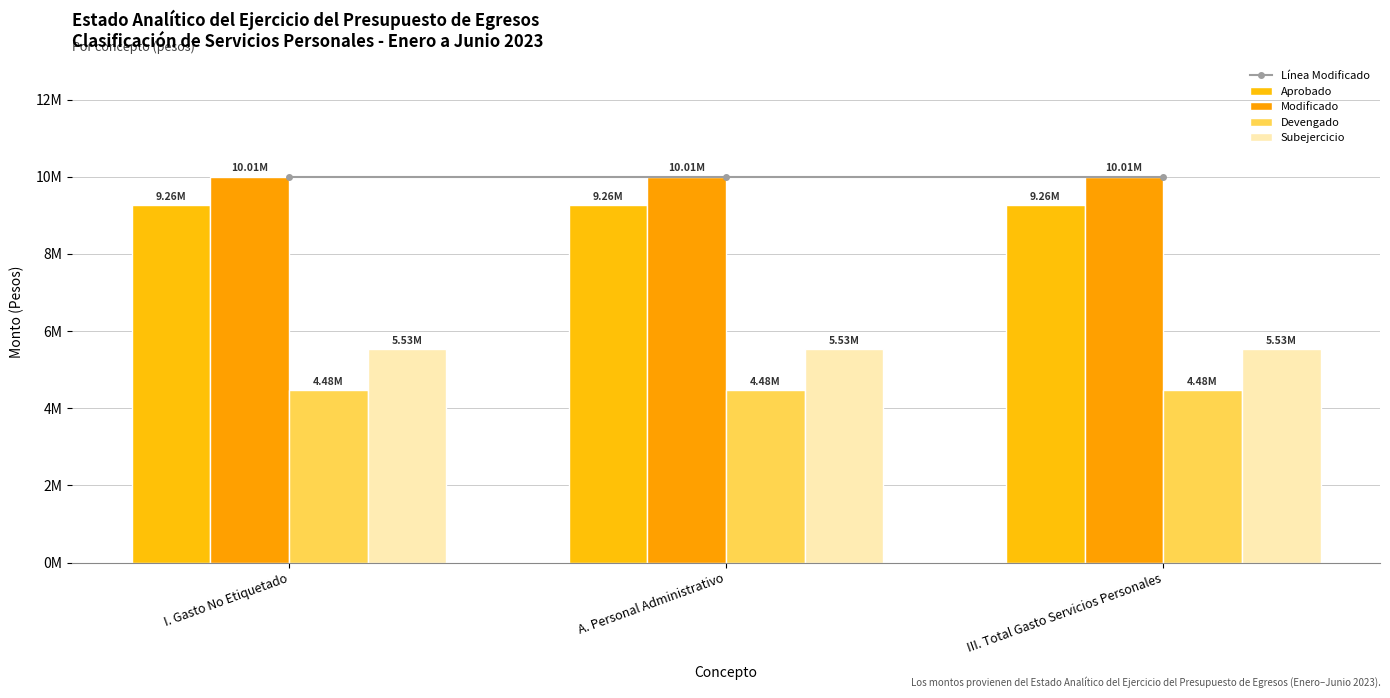

What is the maximum value shown in the chart?

10006362.5